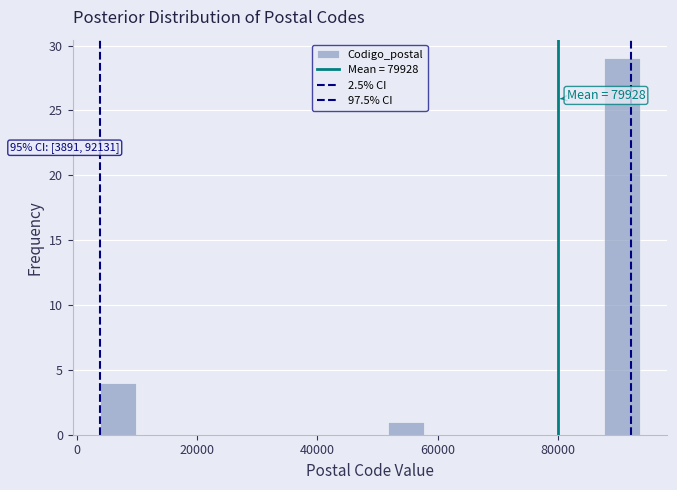

Read against the x-axis, roughly where is the centre of the tallest bar?

90000